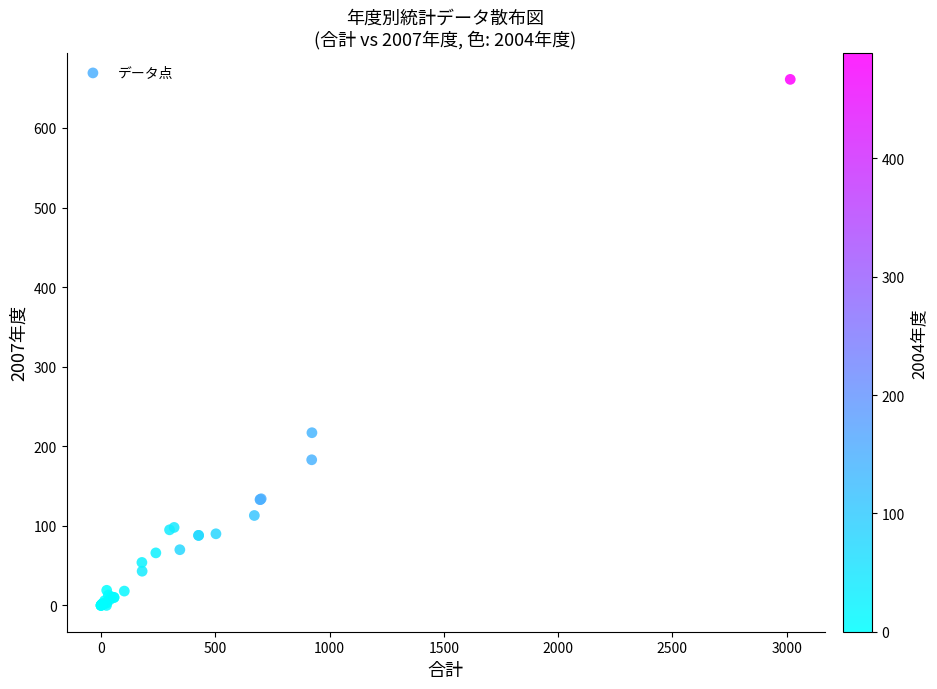

What Y value in the scatter plot is closest to 330?

217